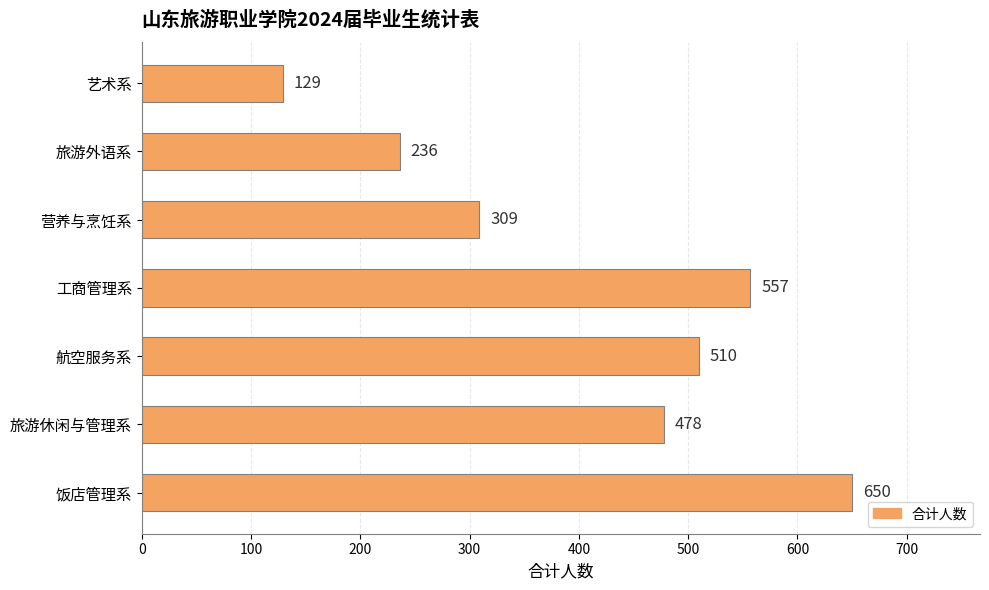

What is the difference between the second highest and second lowest values?

321